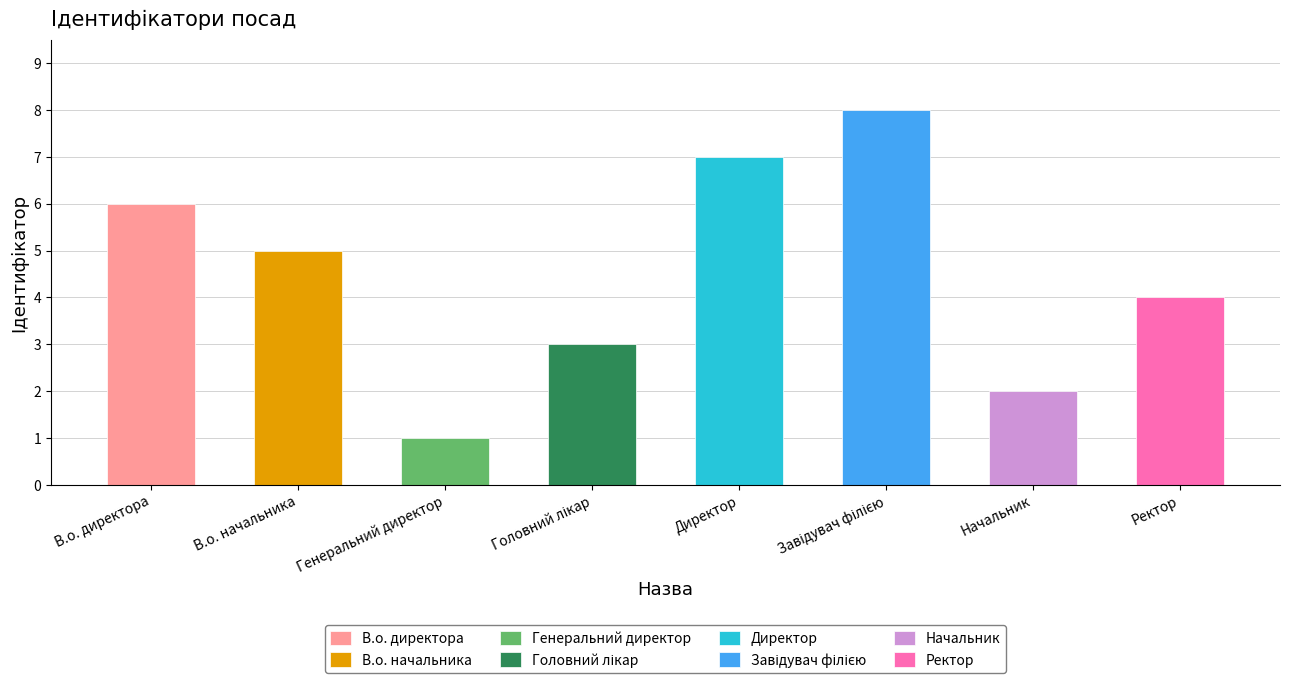

Reading left to right, what are all the values shown in this chart?

6	5	1	3	7	8	2	4